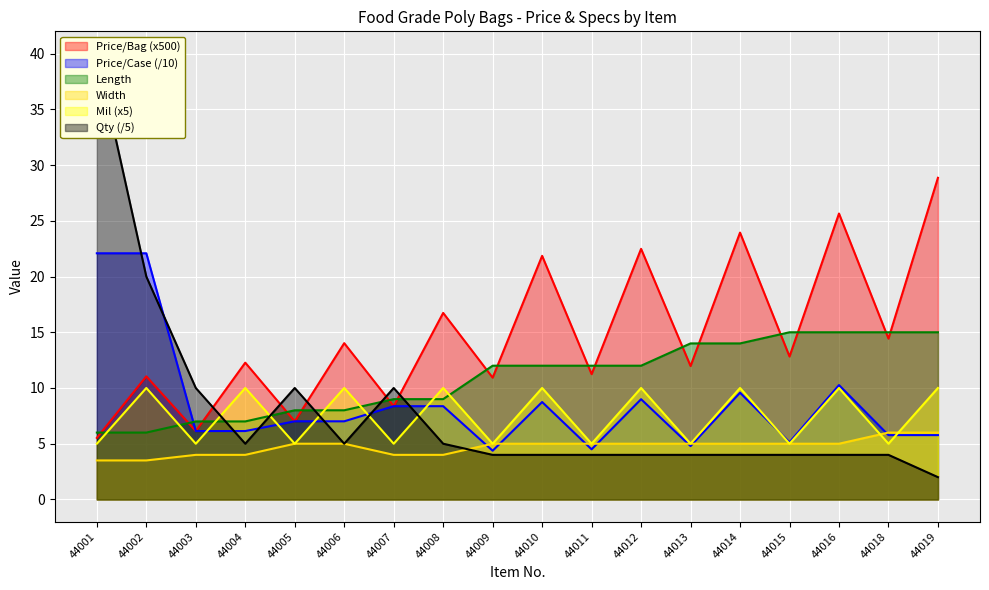

What is the difference between the maximum and minimum values in the Price/Case series?

17.7